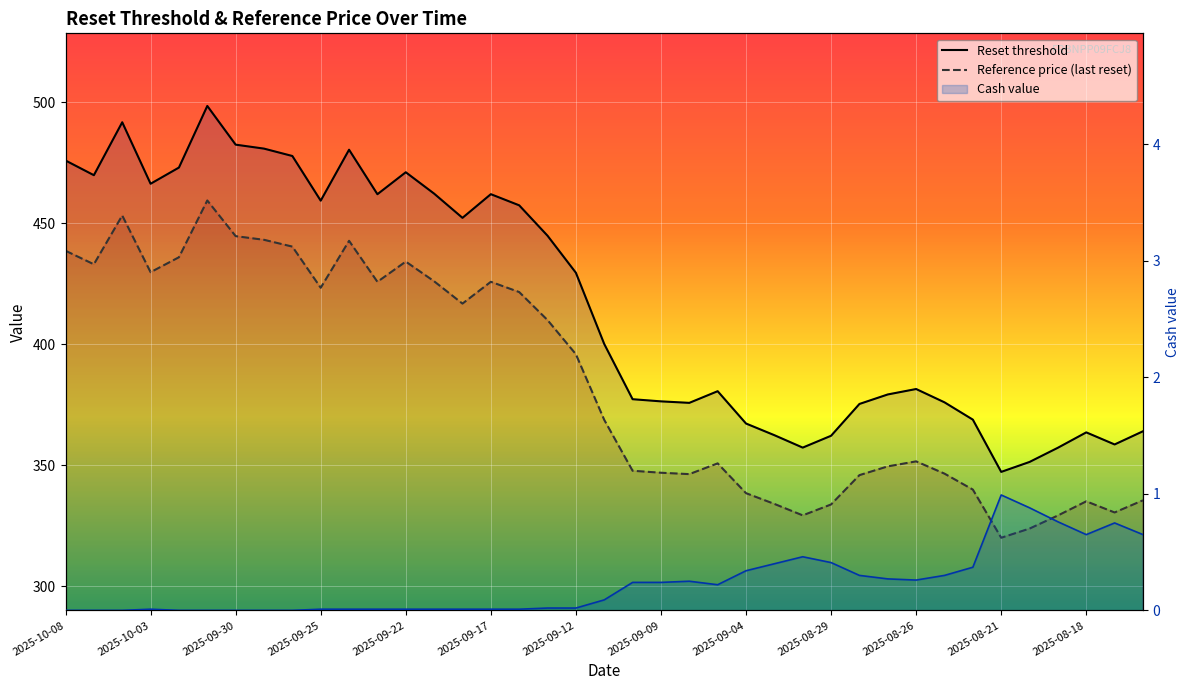

At which label does Reset threshold first exceed 400?

2025-10-08